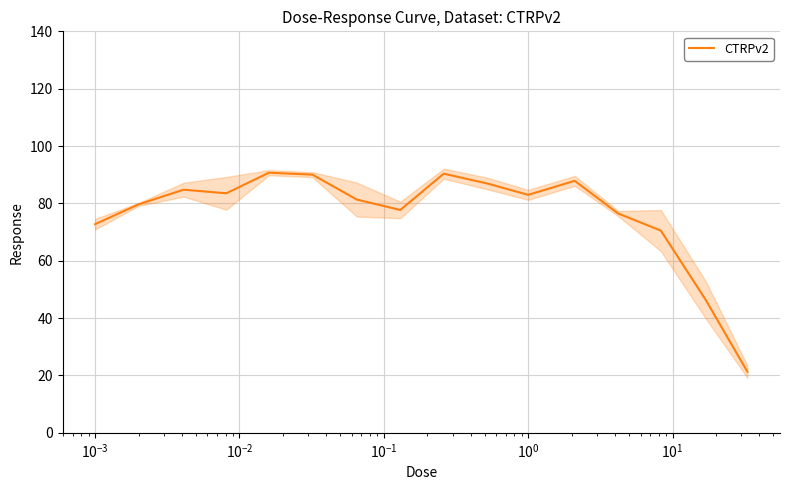

What is the average value?

76.5